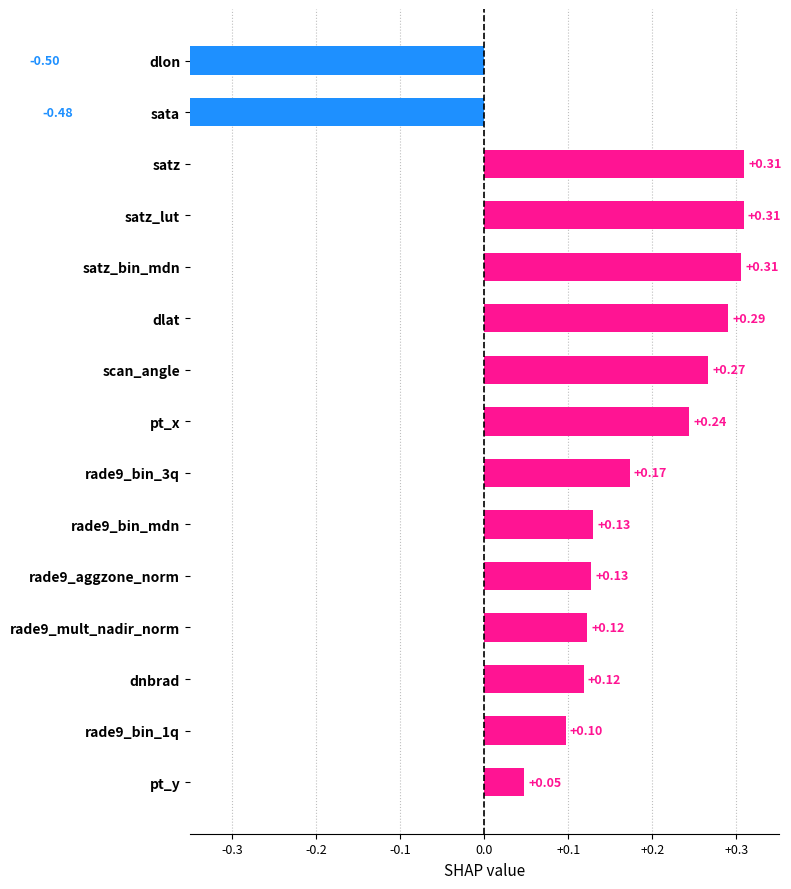

How many values are below zero?

2